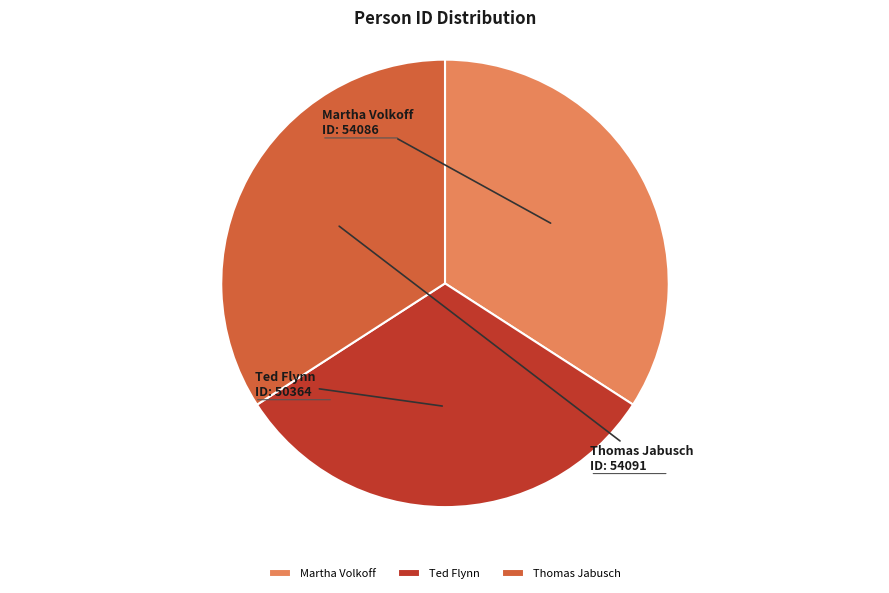

Count the number of slices in the pie.

3